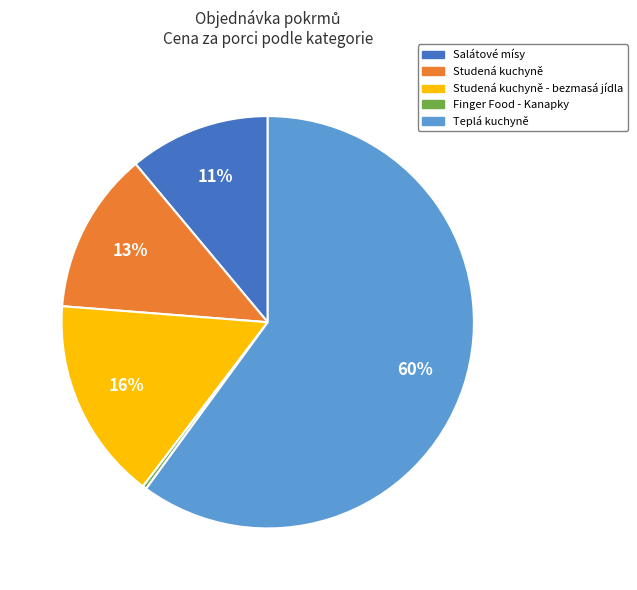

To the nearest percent, what is the difference between the largest and smallest slice percentages?

60%